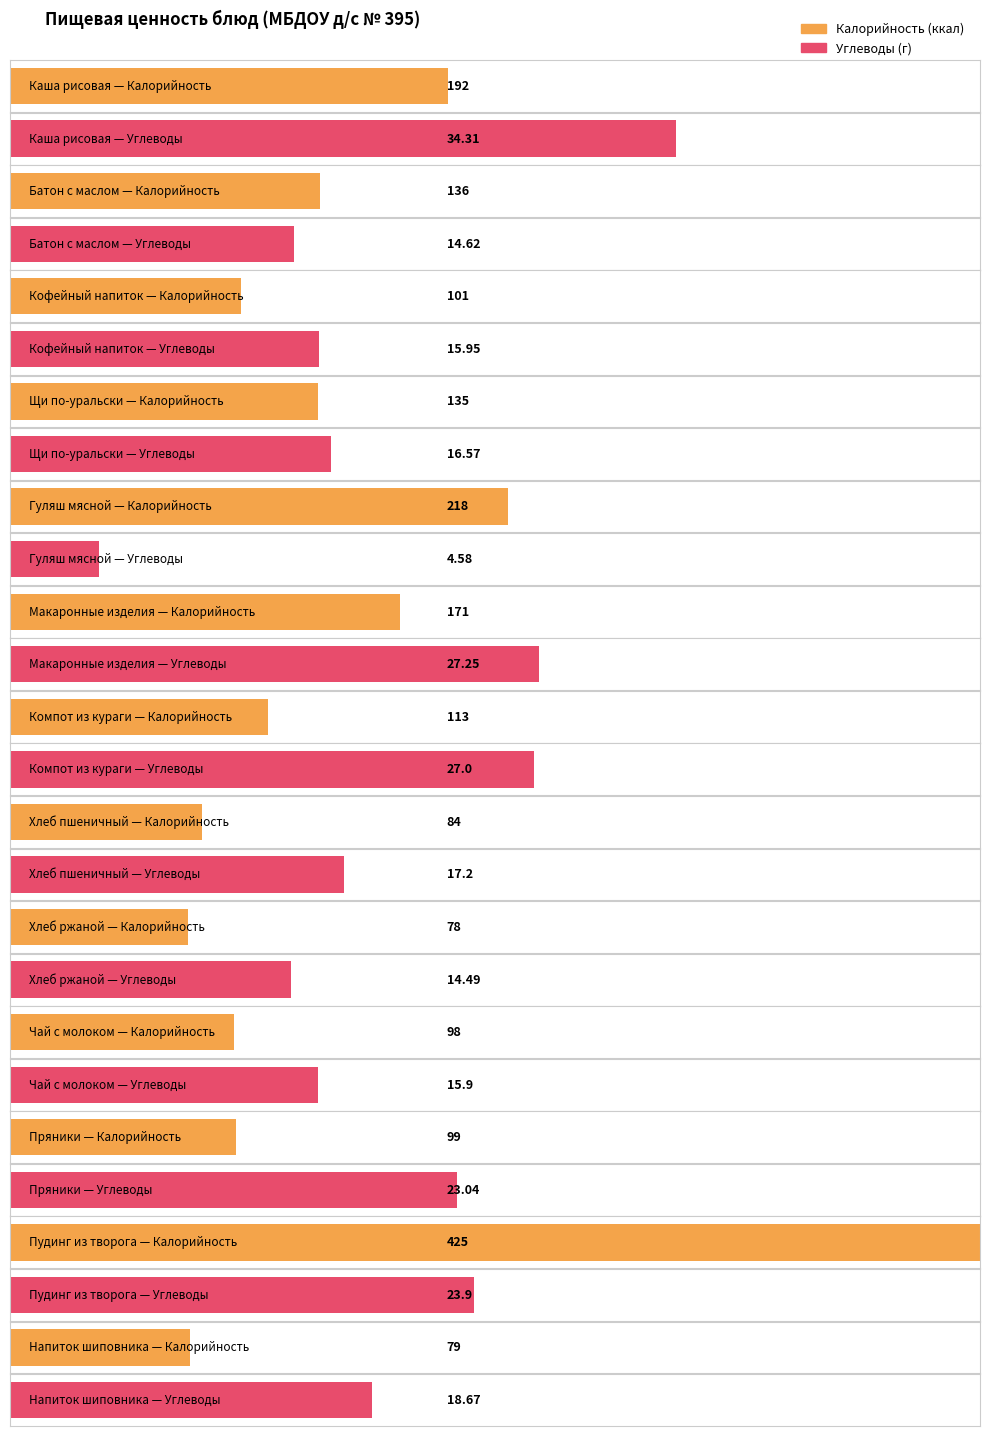

What is the value of the Углеводы bar at the 10th from the left?

15.9